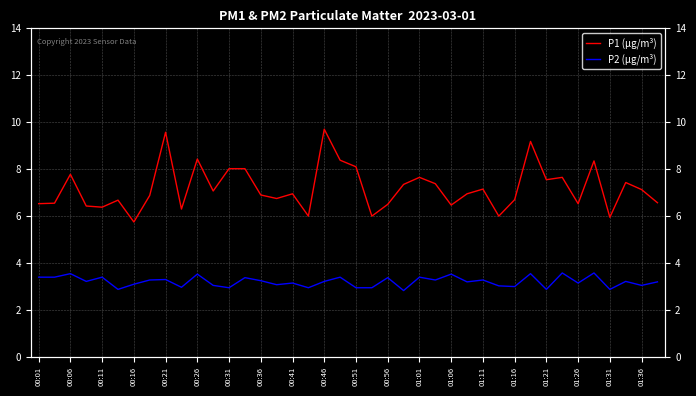

True or false: P2 (μg/m³) and P1 (μg/m³) intersect in this chart.

False